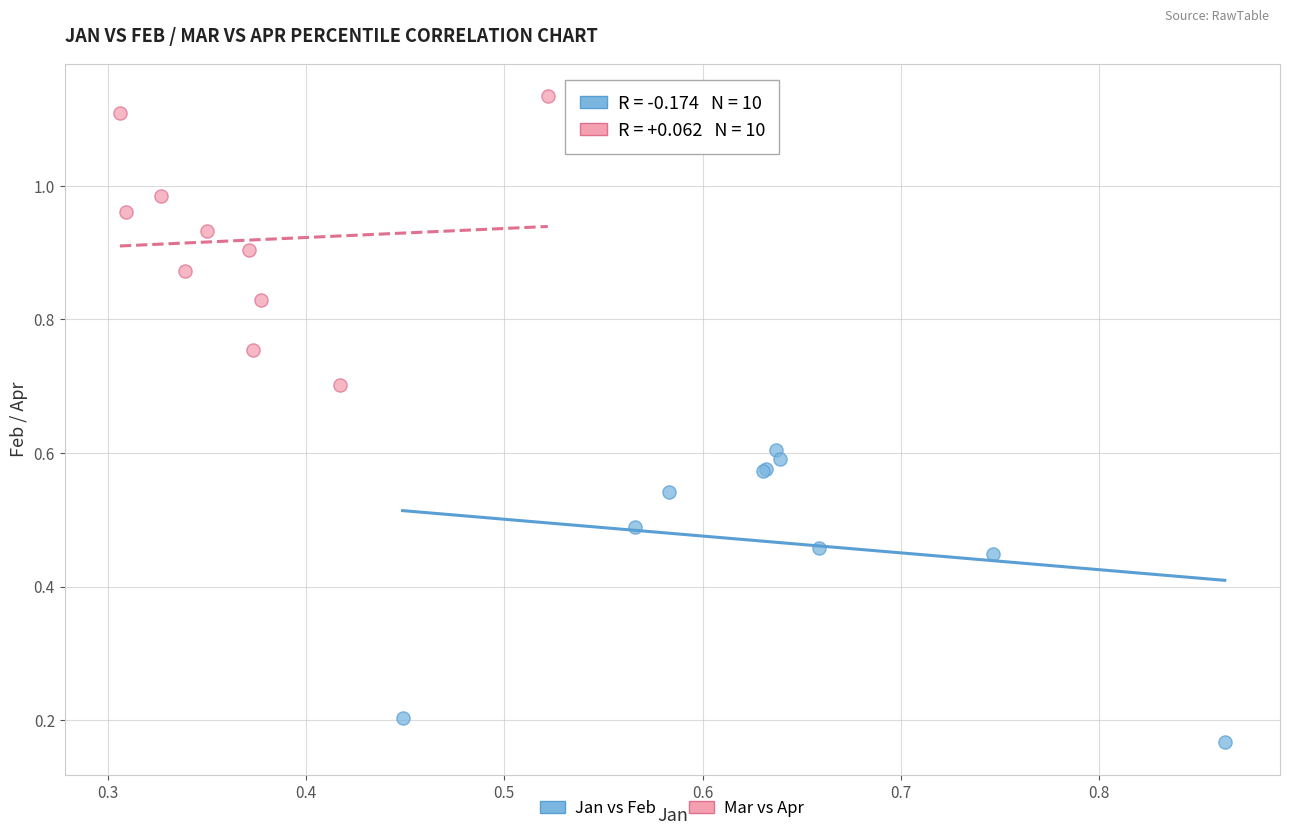

Which series reaches the maximum Y coordinate?

Mar vs Apr